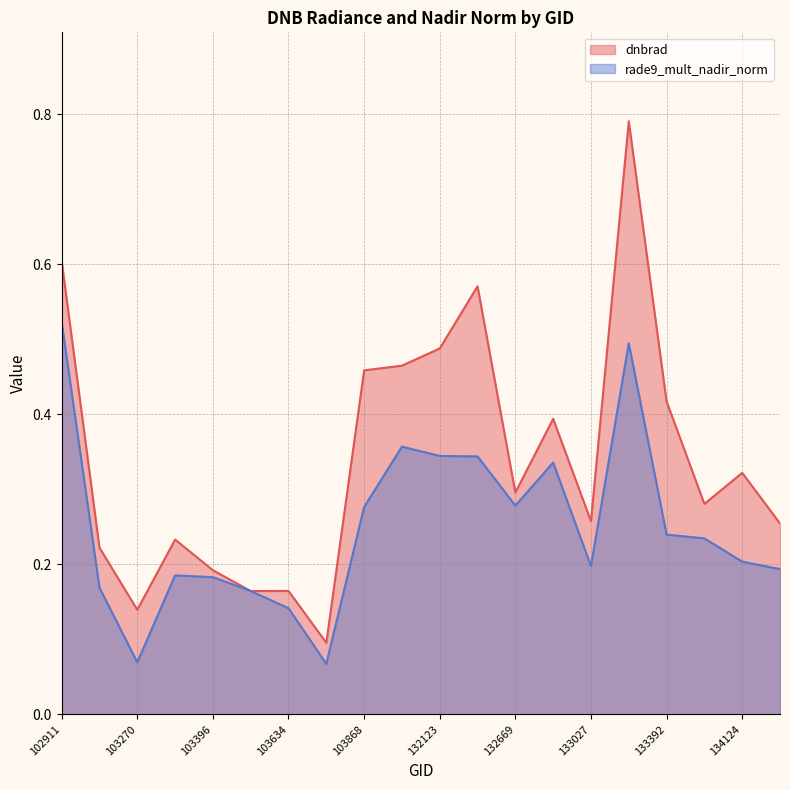

What is the difference between the second highest and minimum values in the dnbrad series?

0.5